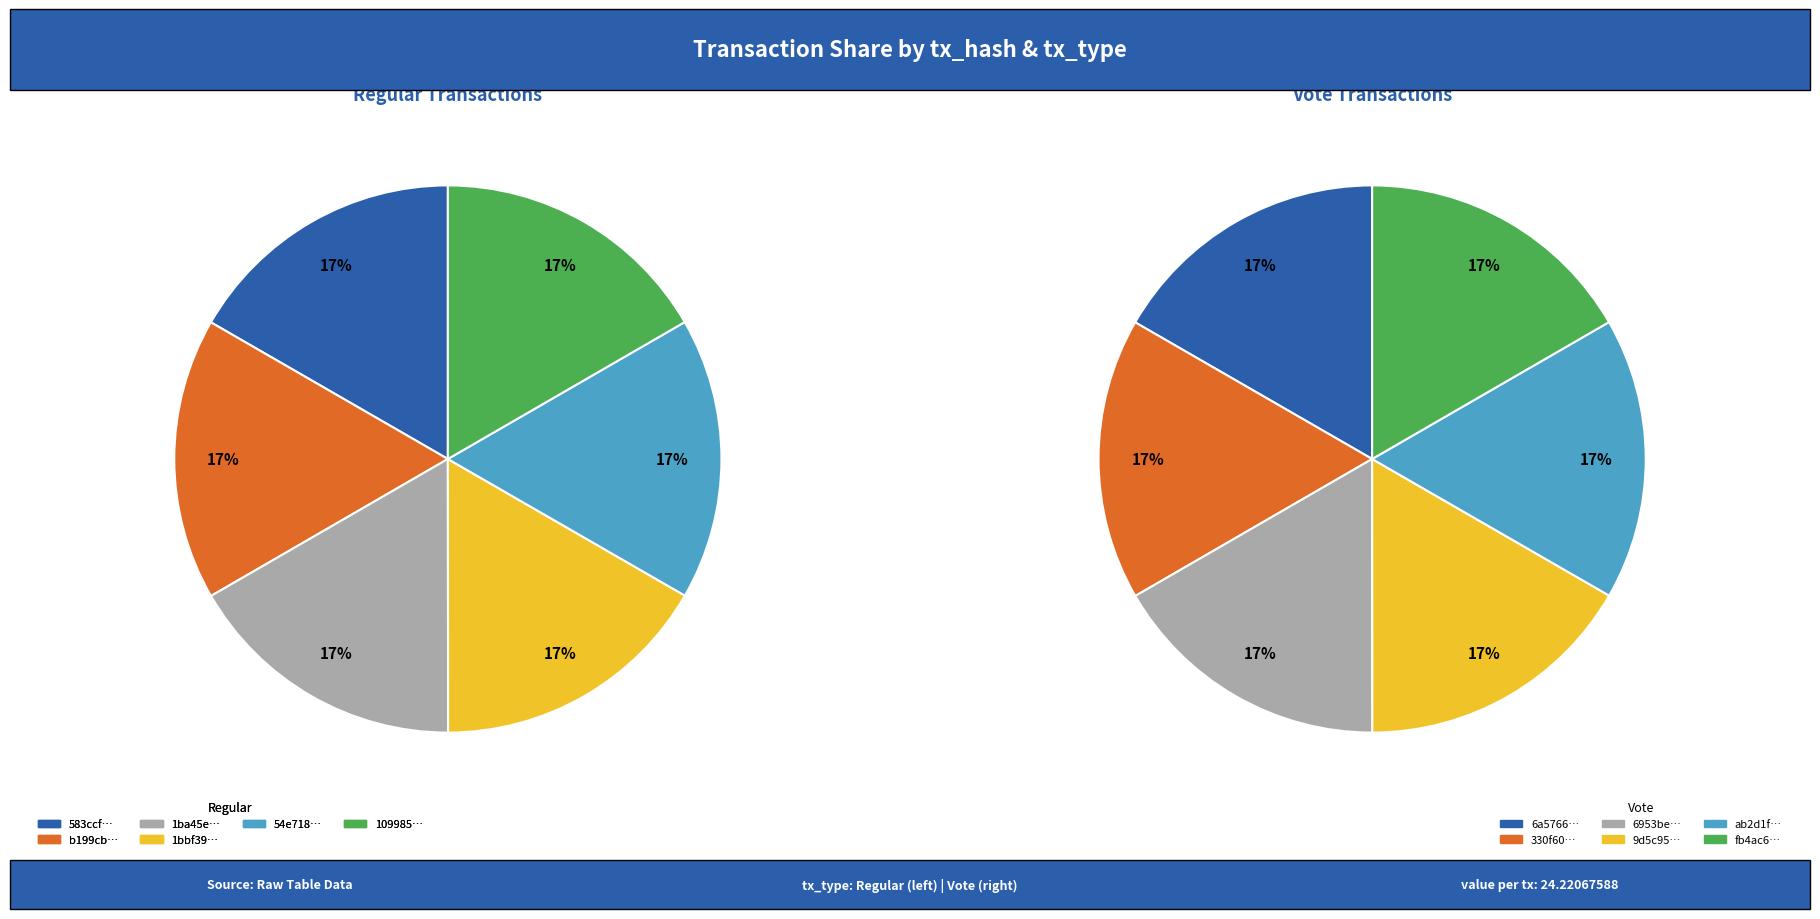

What percentage is NOT represented by 5?

83.3%